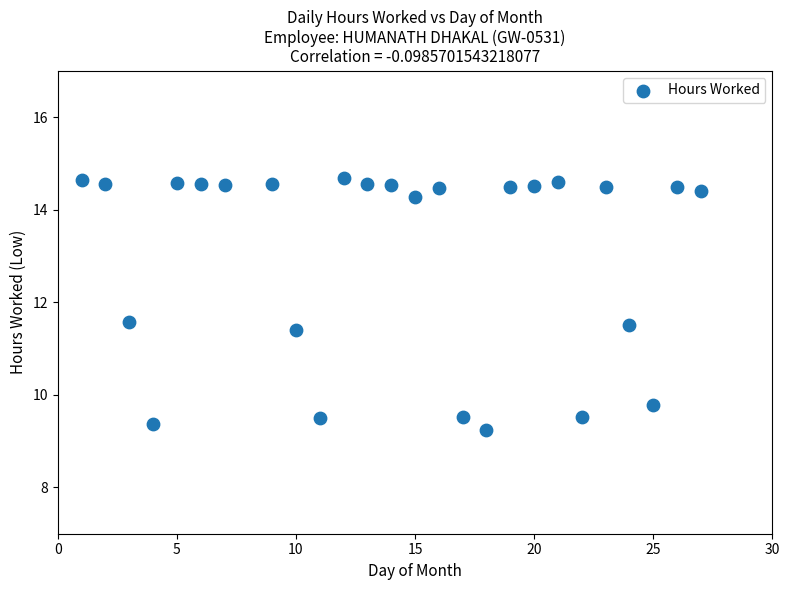

What is the range of X values (max minus min)?

26.0